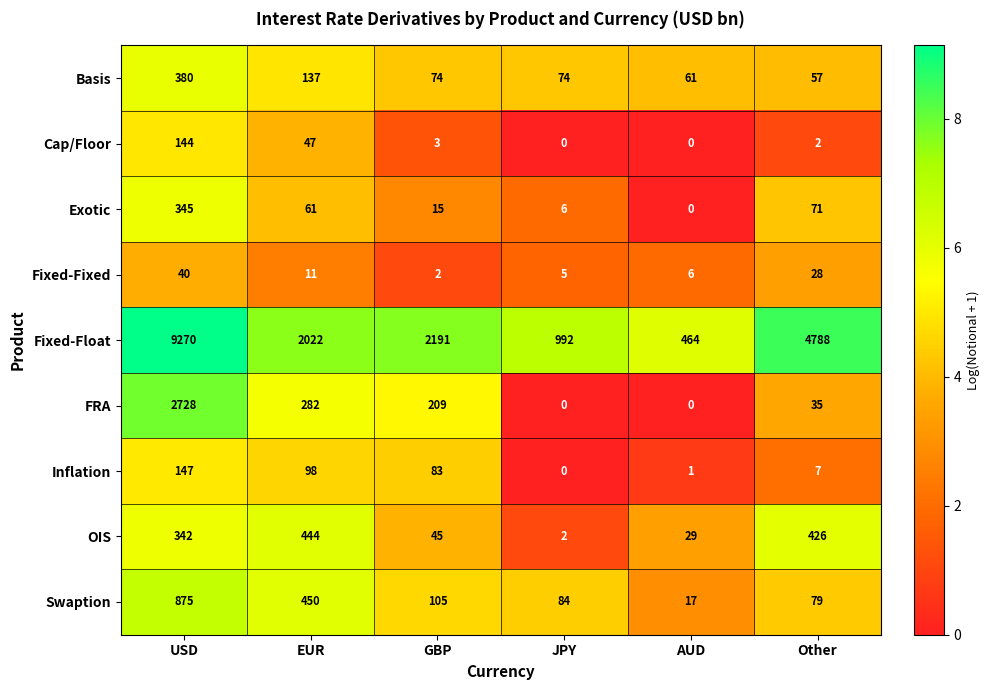

What is the difference between the highest and lowest values at EUR?

2011